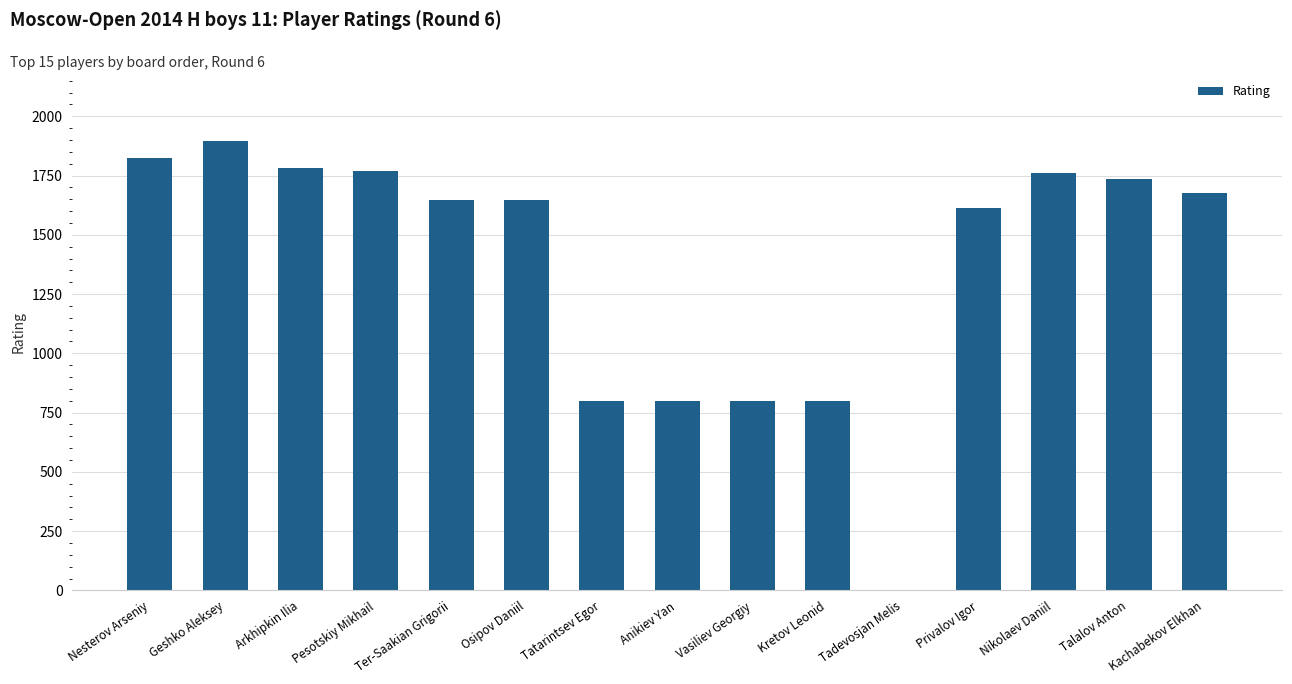

What is the greatest value displayed?

1894